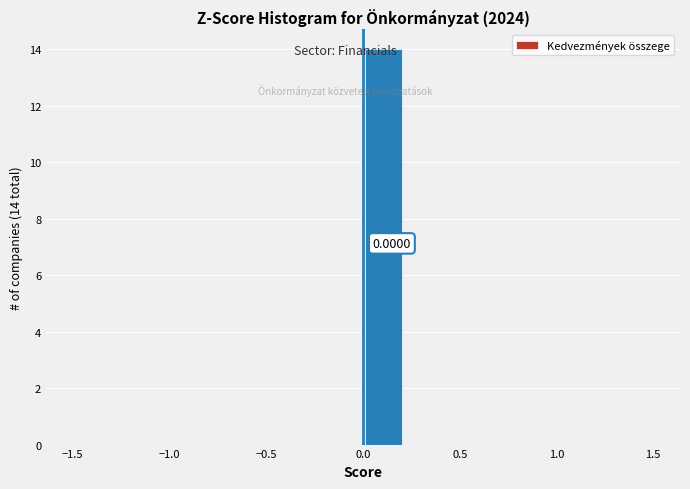

Which range on the x-axis has the tallest bar?

0.00 to 0.20